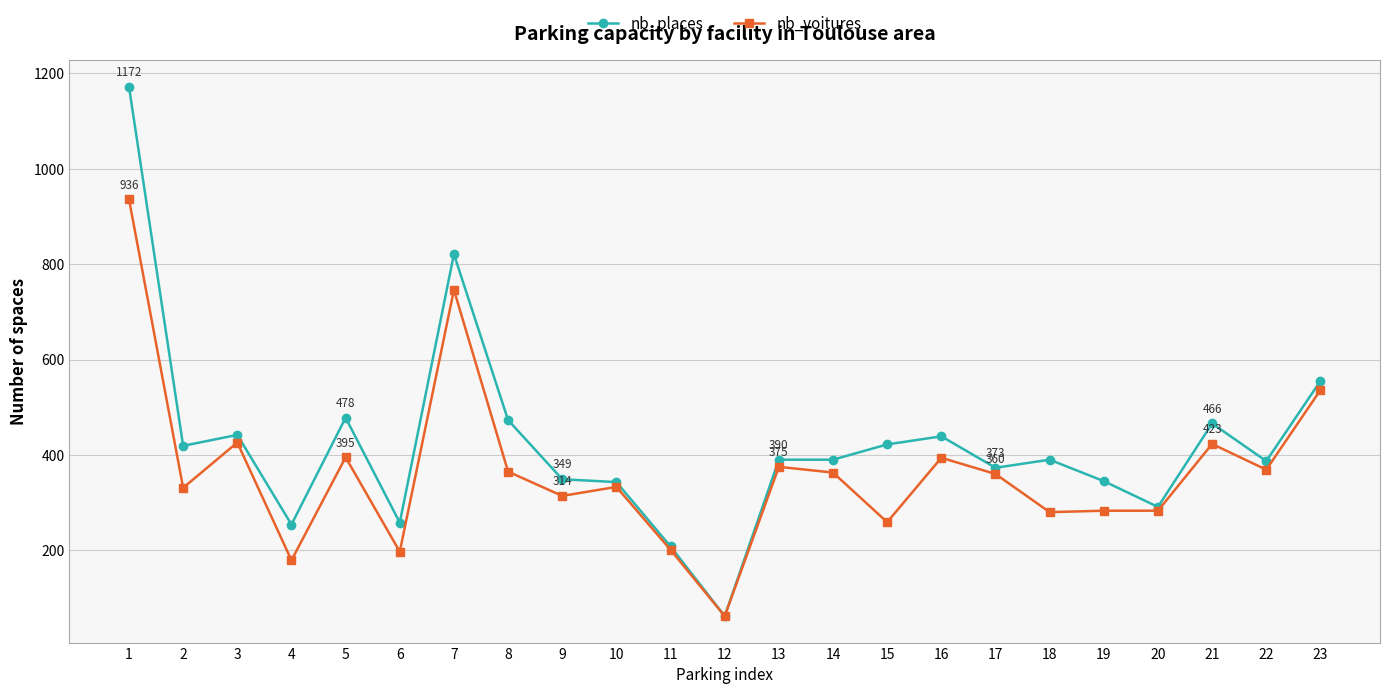

Is the value of nb_places at 2 greater than the value of nb_voitures at 23?

No